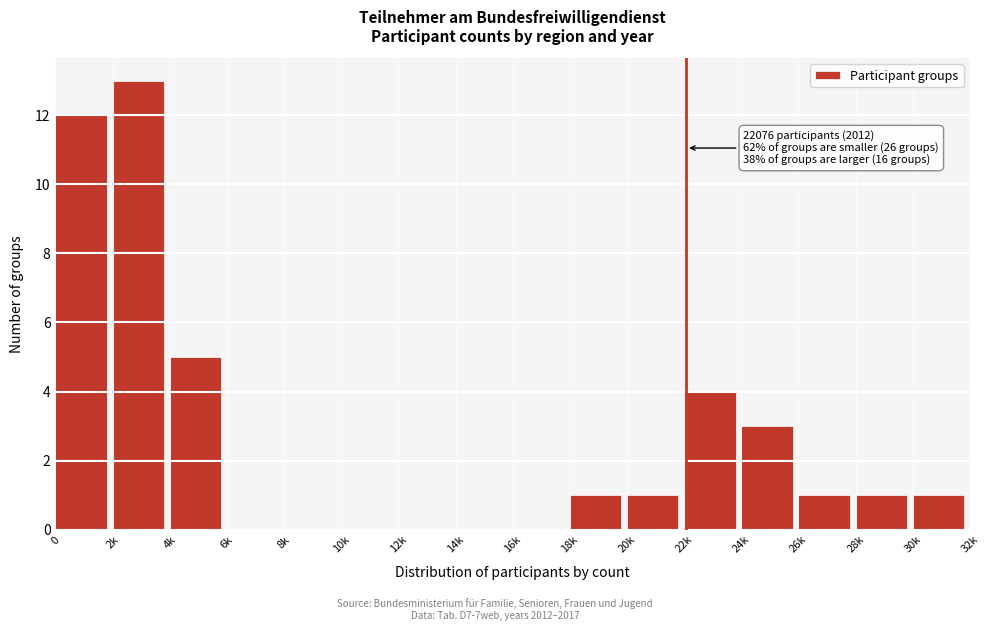

Reading left to right, extract all data points from this chart.

0=12	2k=13	4k=5	6k=0	8k=0	10k=0	12k=0	14k=0	16k=0	18k=1	20k=1	22k=4	24k=3	26k=1	28k=1	30k=1